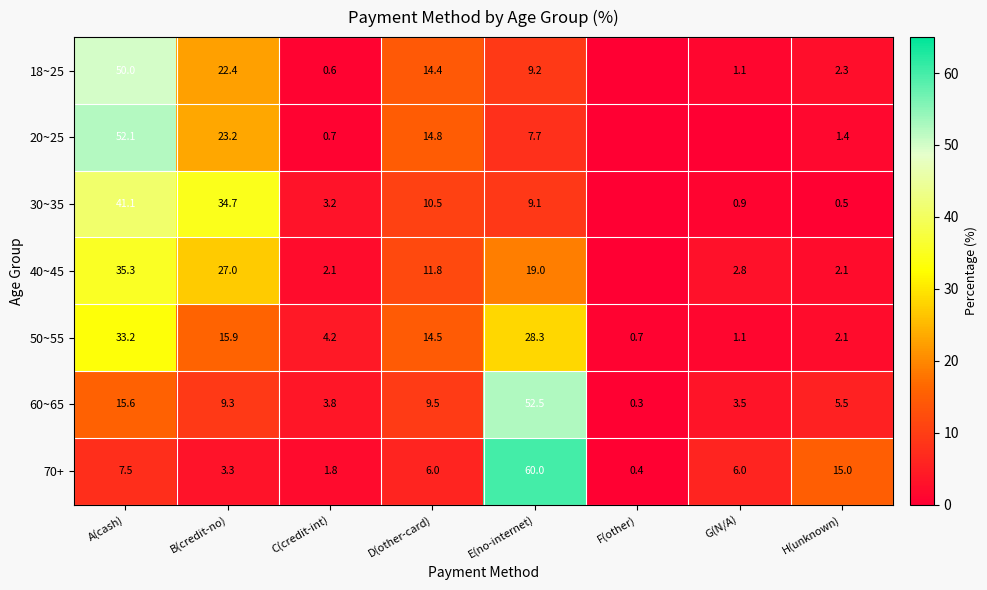

At which category does the chart reach its peak across all series?

E(no-internet)